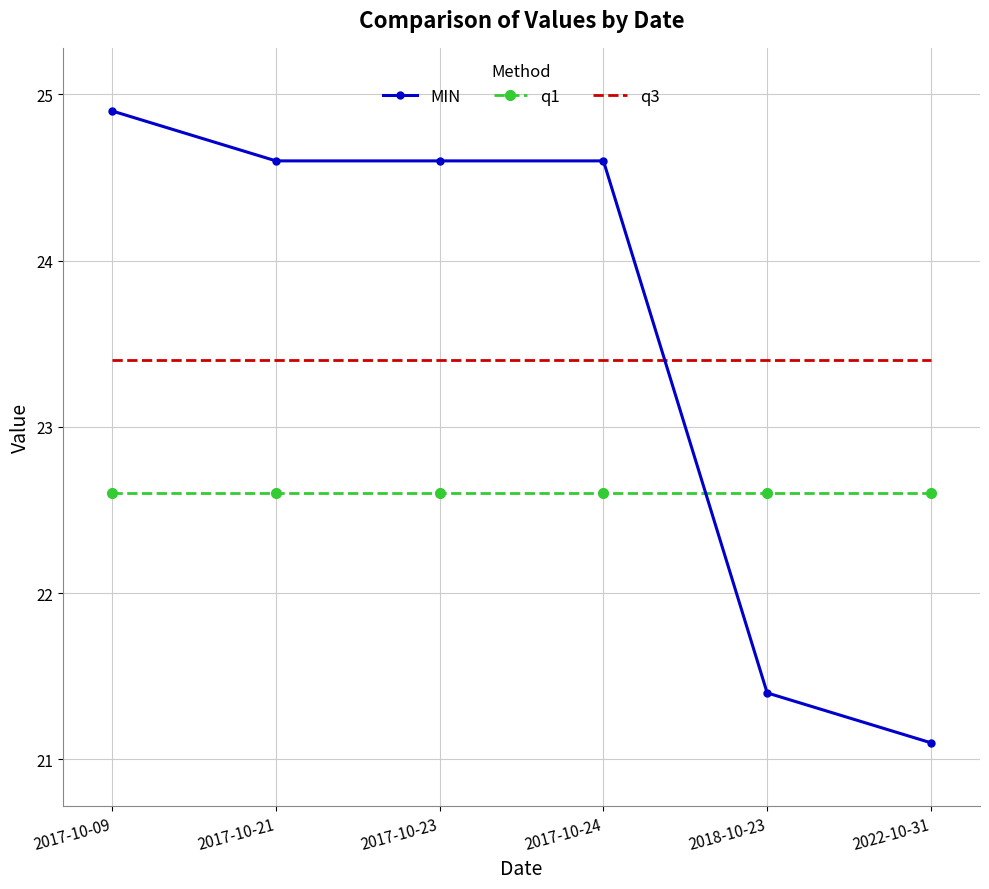

List the series in order of their peak value, lowest first.

q1, q3, MIN